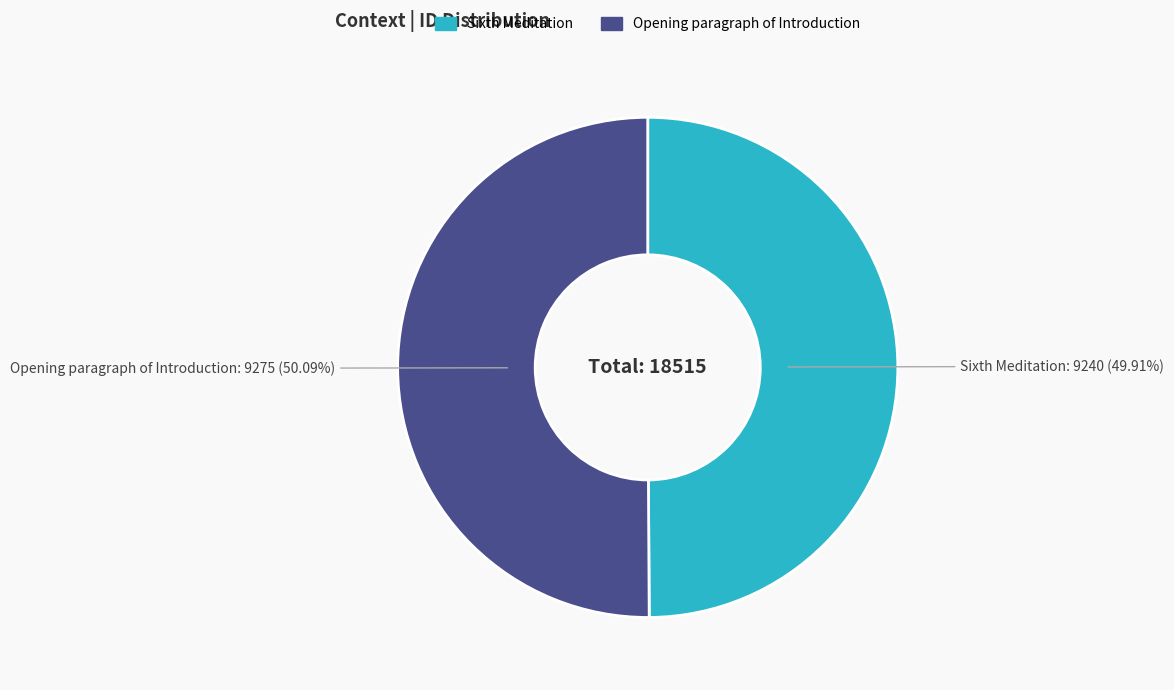

What is the ratio of the value at Sixth Meditation to the value at Opening paragraph of Introduction?

1.0